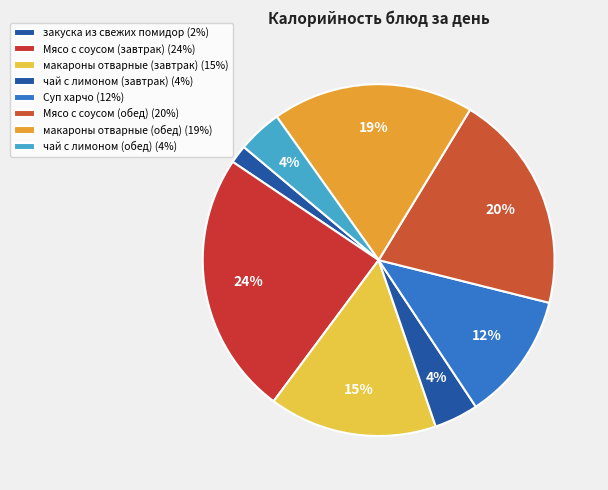

Which category has the smallest portion of the pie?

закуска из свежих помидор